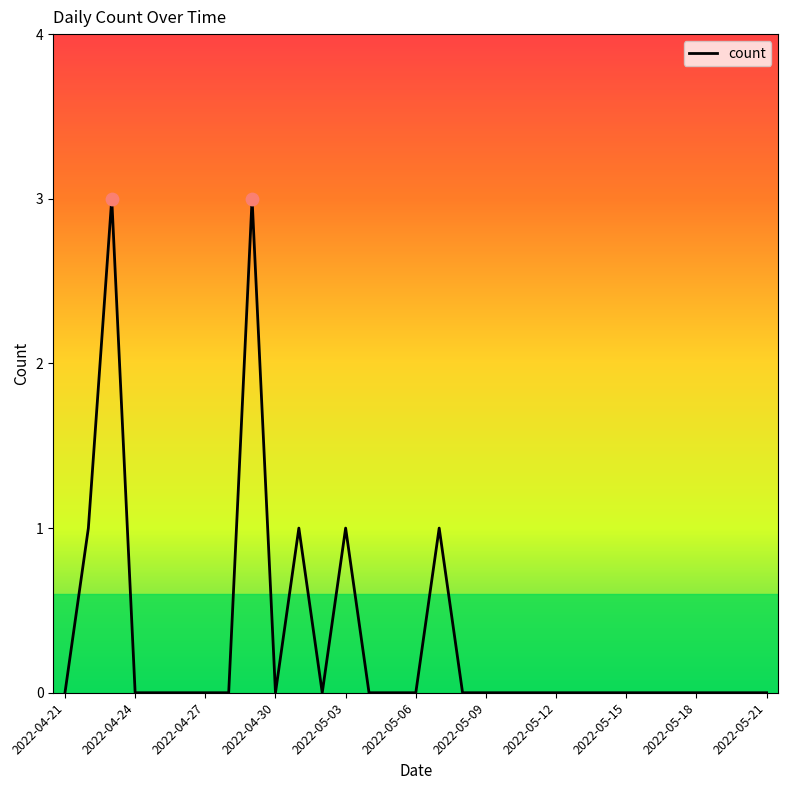

What is the difference between the maximum and minimum values?

3